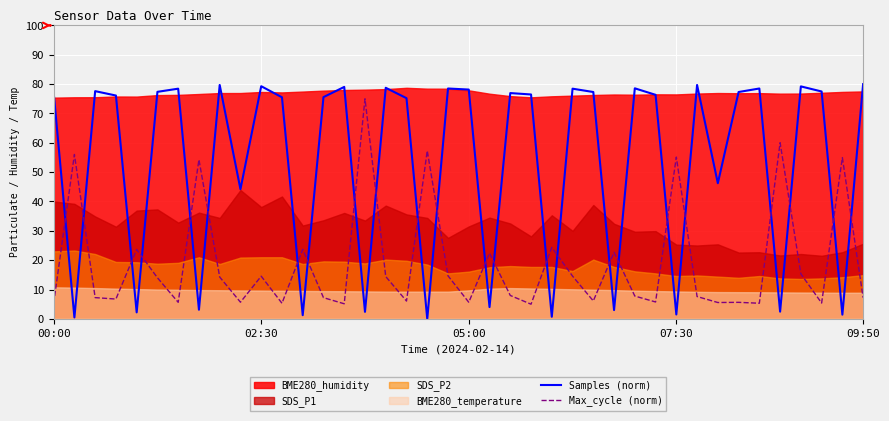

What is the value of the Samples (norm) point at the 10th from the left?

44.2